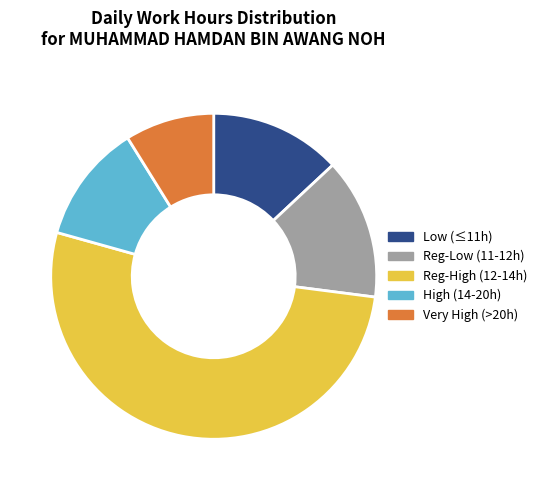

How many slices are in this pie chart?

5